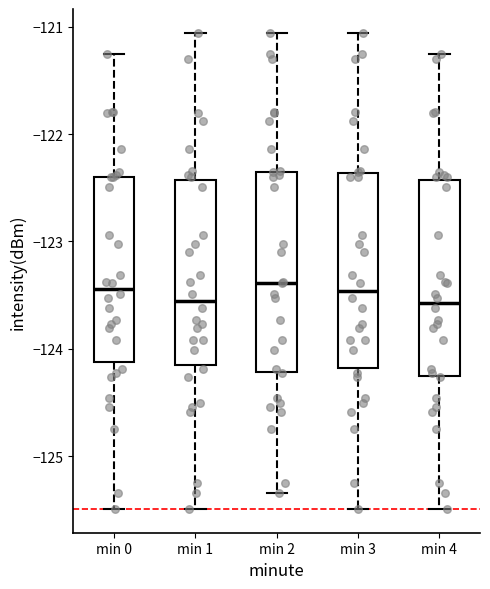

Where does the lower whisker of the box for min 0 end on the y-axis? The values are not printed on the chart, so give them approximately, as read against the axis.

-125.5